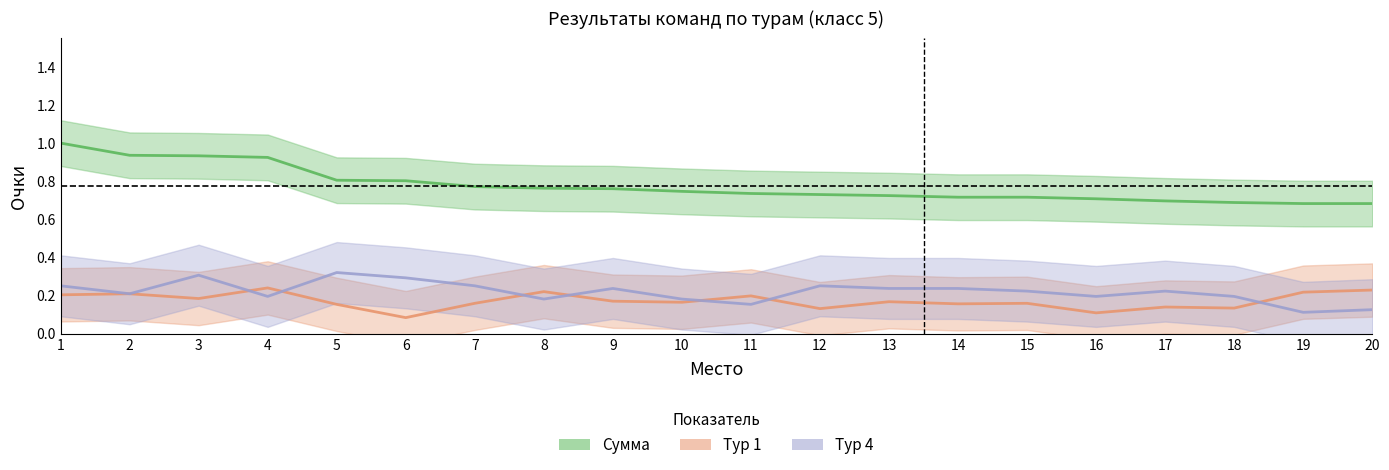

How many Сумма values are between 0 and 1?

20